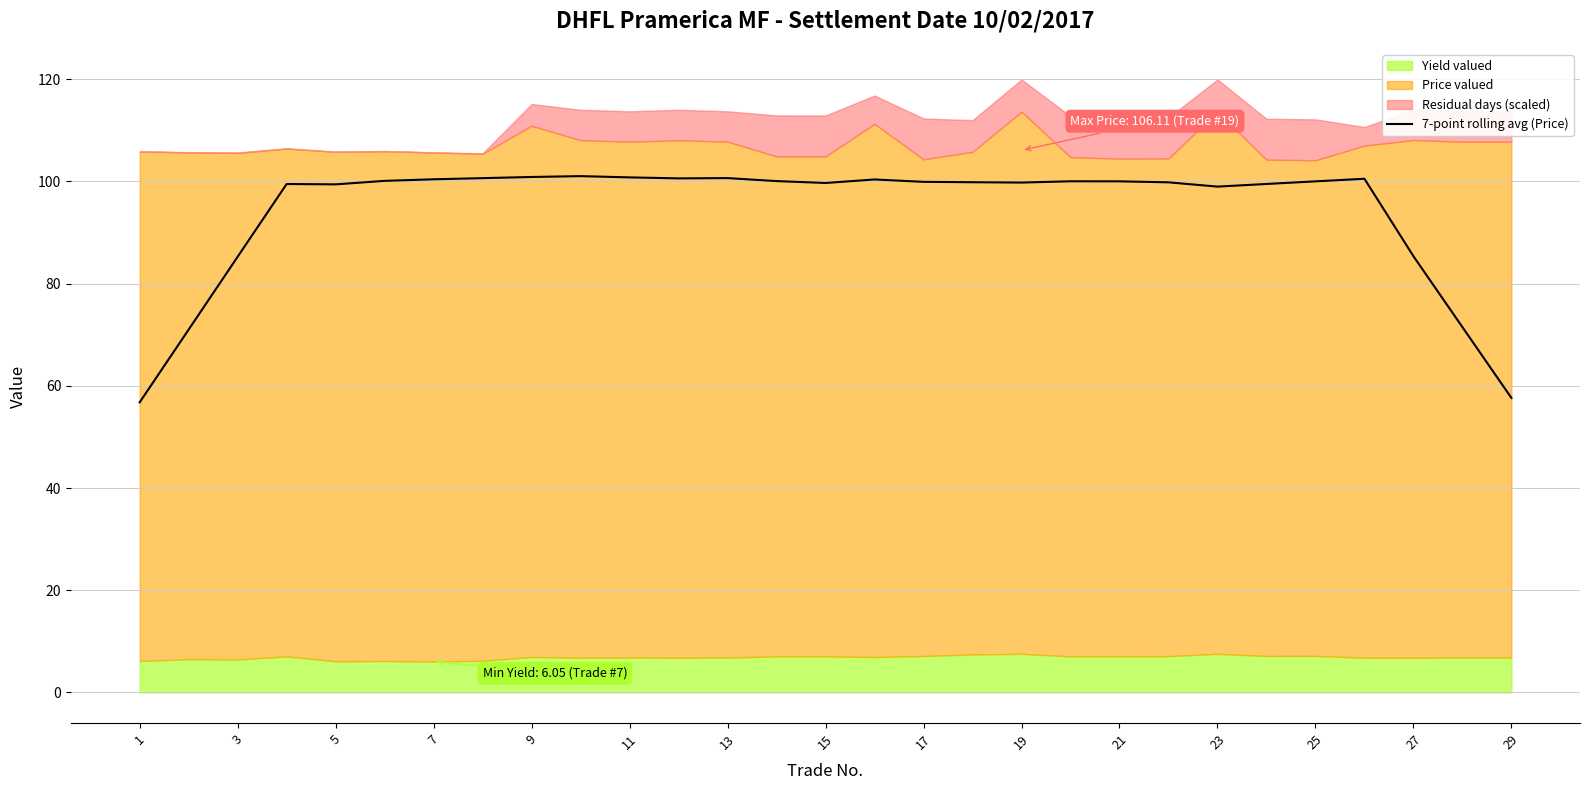

Is it true that 7-point rolling avg (Price) equals 100.9 at 9?

True